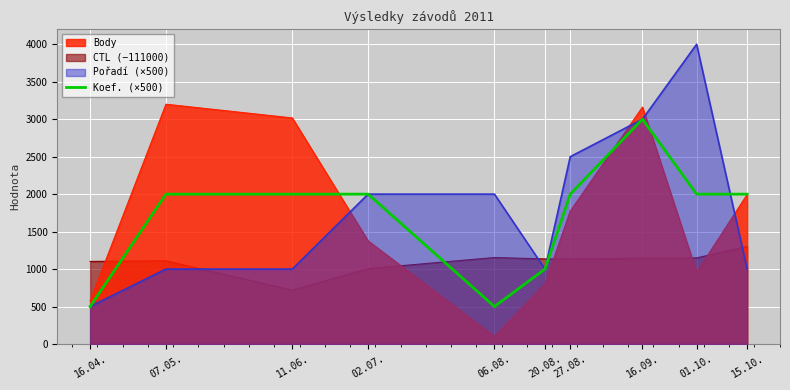

How many categories are shown in the chart?

10